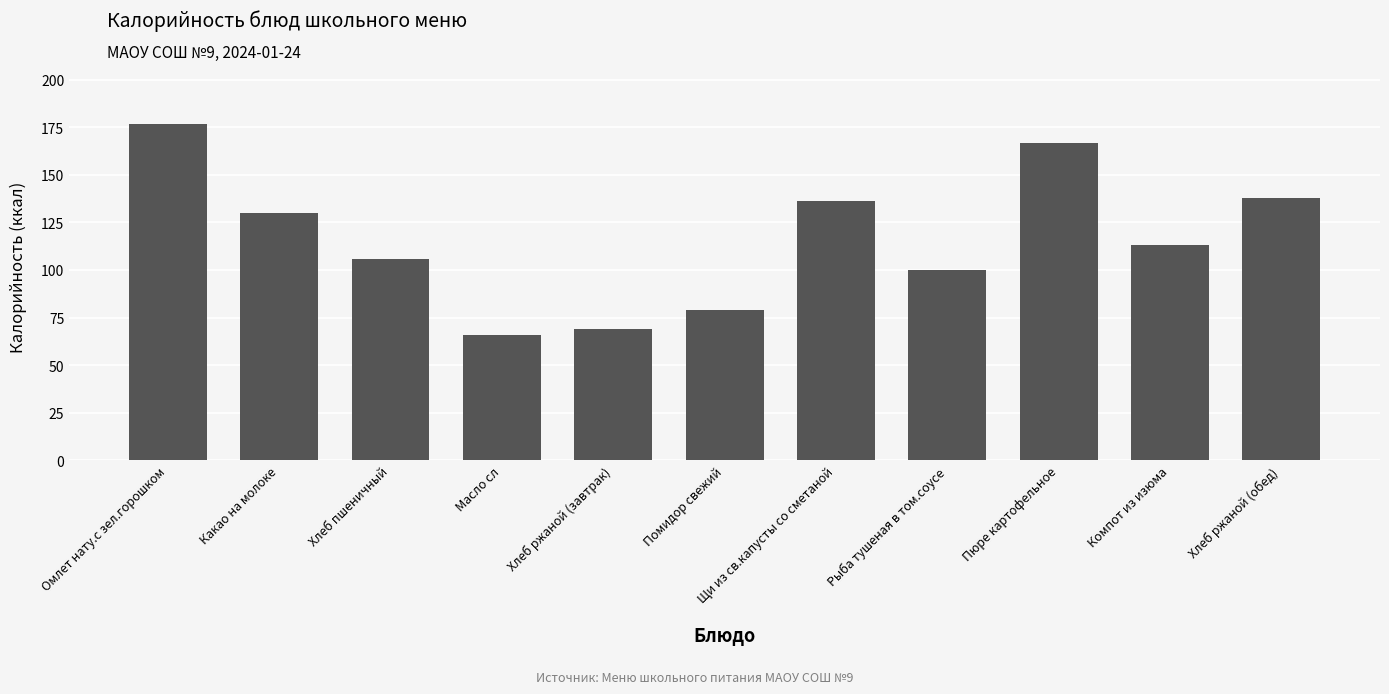

What is the sum of the values at Пюре картофельное and Рыба тушеная в том.соусе?

267.0